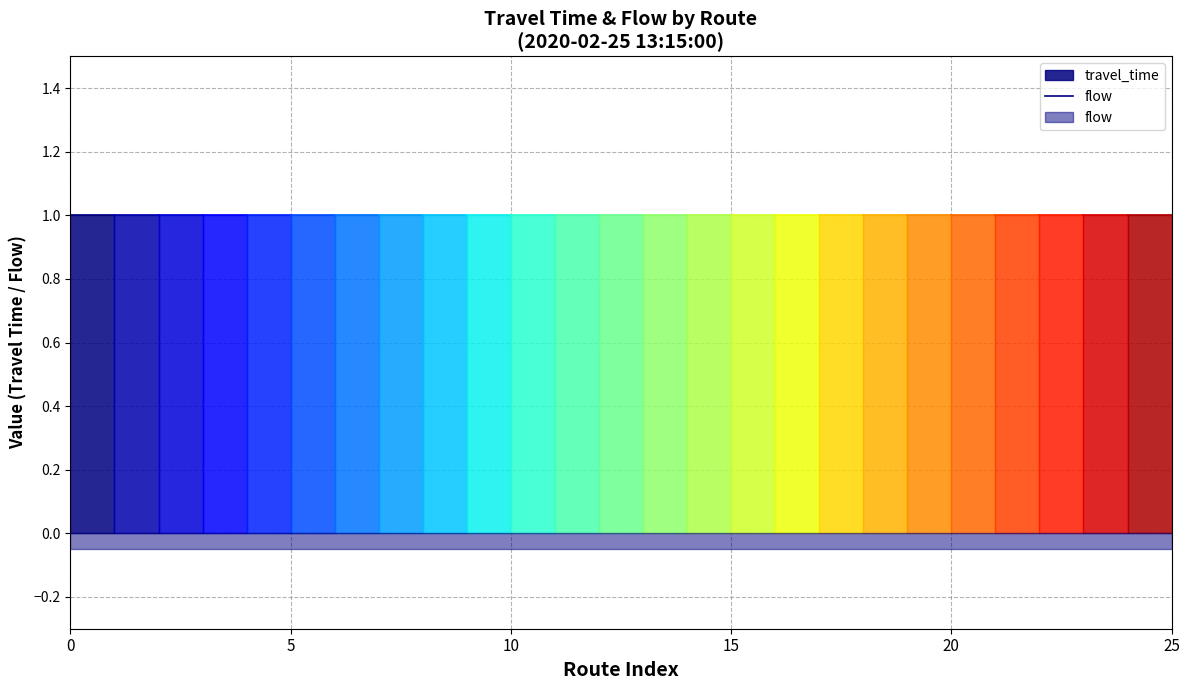

True or false: travel_time has a value of -1 at 8.

False